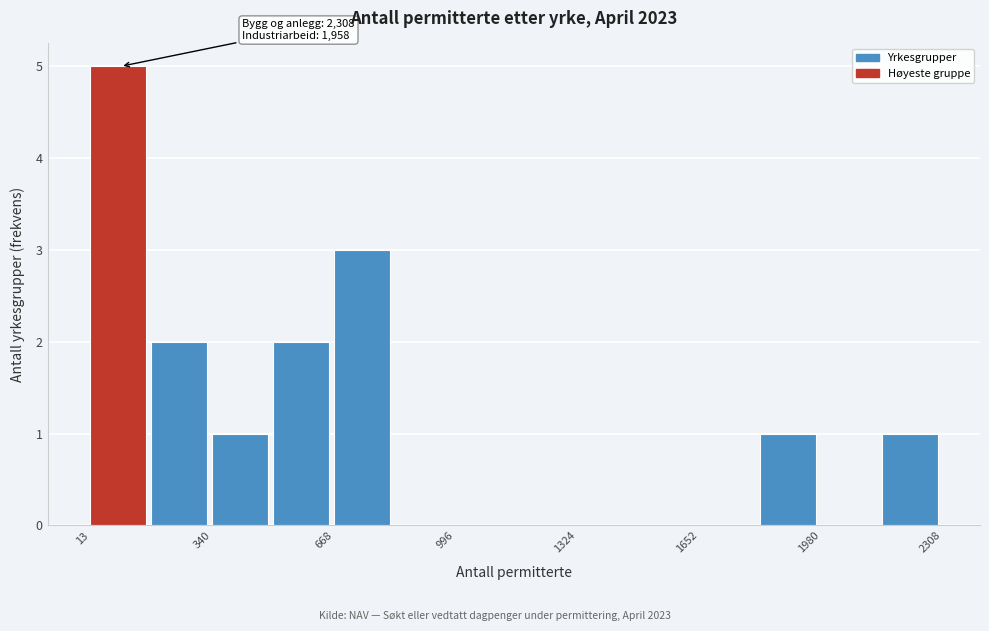

Around what value on the x-axis is the tallest bar? Give the approximate position of its centre, as read against the axis.

100